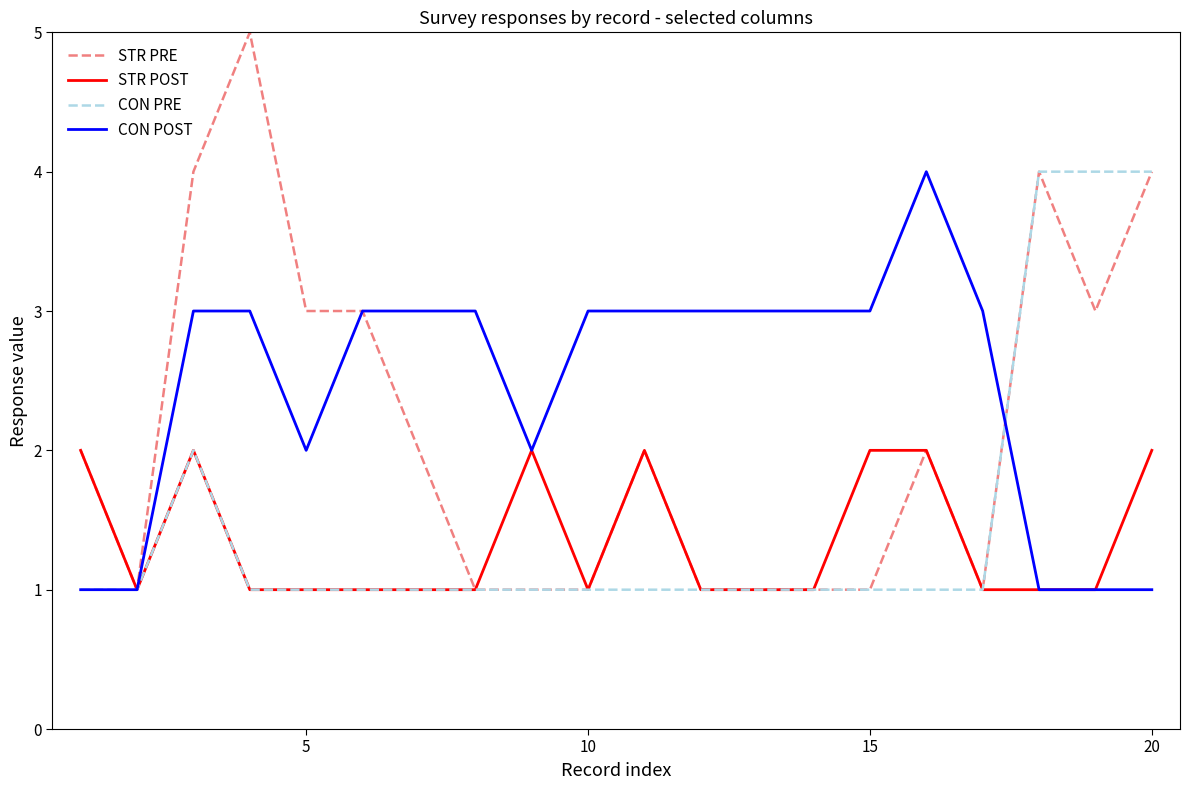

Which series has the widest spread of values?

STR PRE